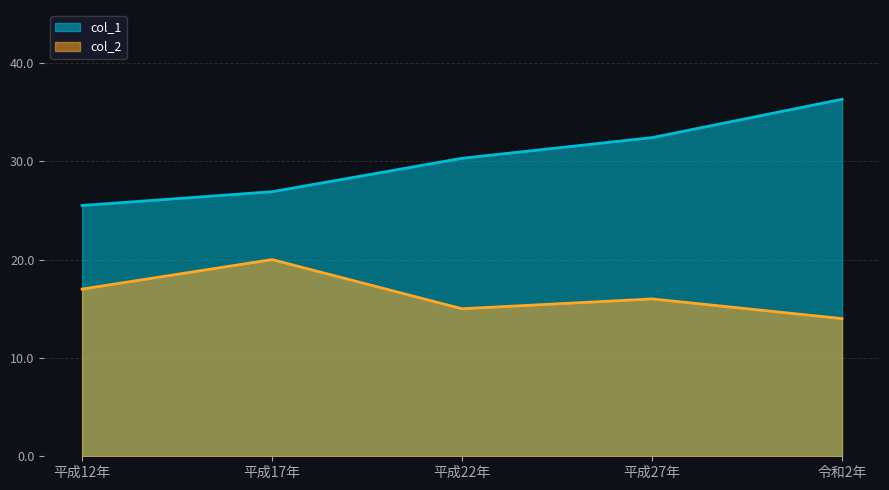

What is the sum of the col_2 values at 平成22年 and 平成17年?

35.0